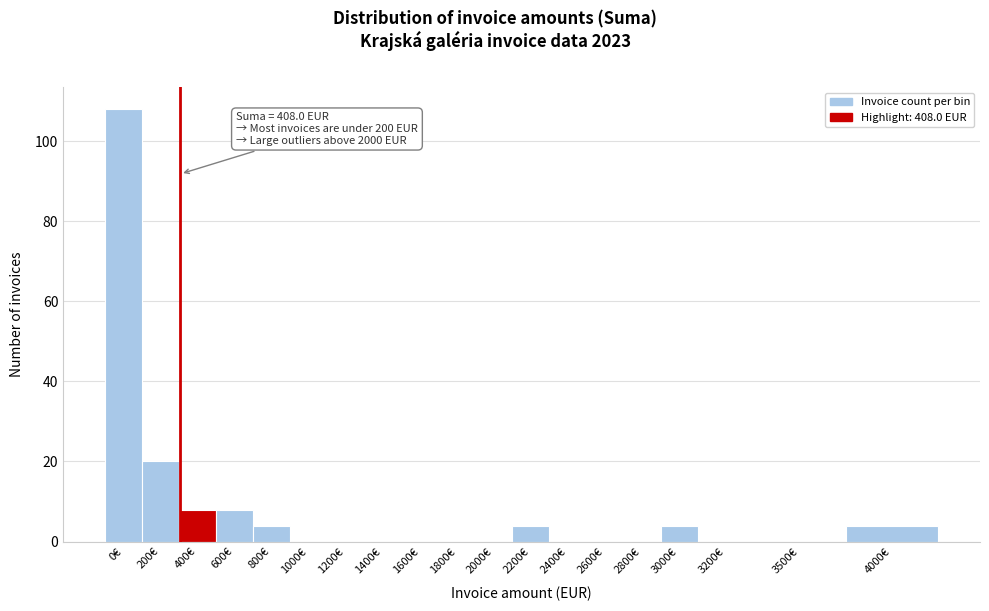

Reading left to right, extract all data points from this chart.

0€=108	200€=20	400€=8	600€=8	800€=4	1000€=0	1200€=0	1400€=0	1600€=0	1800€=0	2000€=0	2200€=4	2400€=0	2600€=0	2800€=0	3000€=4	3200€=0	3500€=0	4000€=4